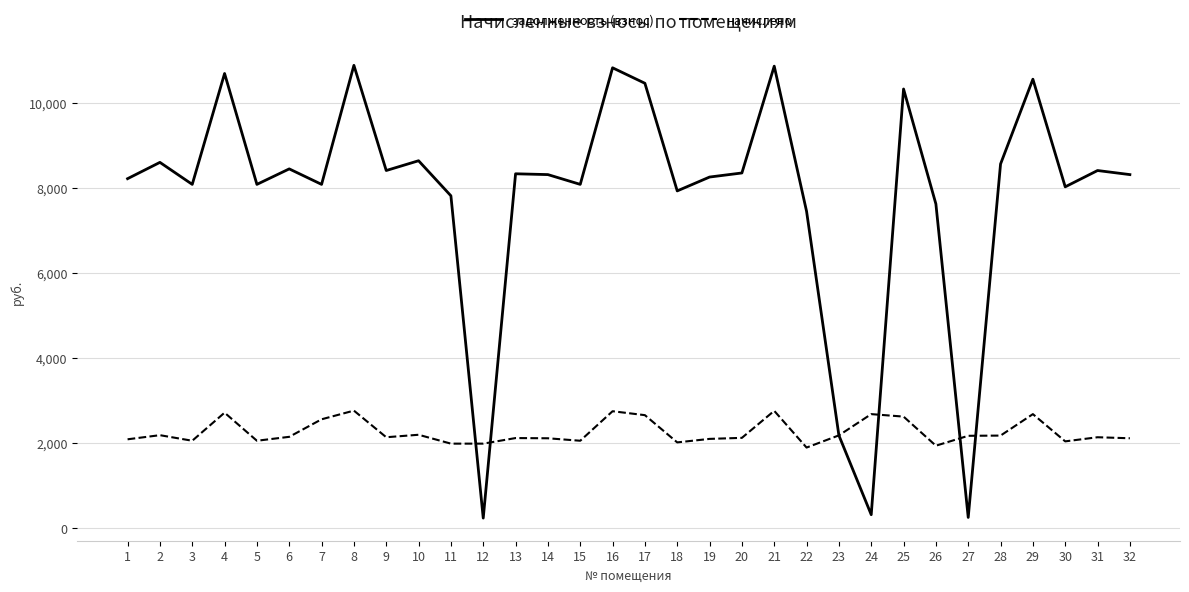

What is the total value across all series at 1?

10297.7